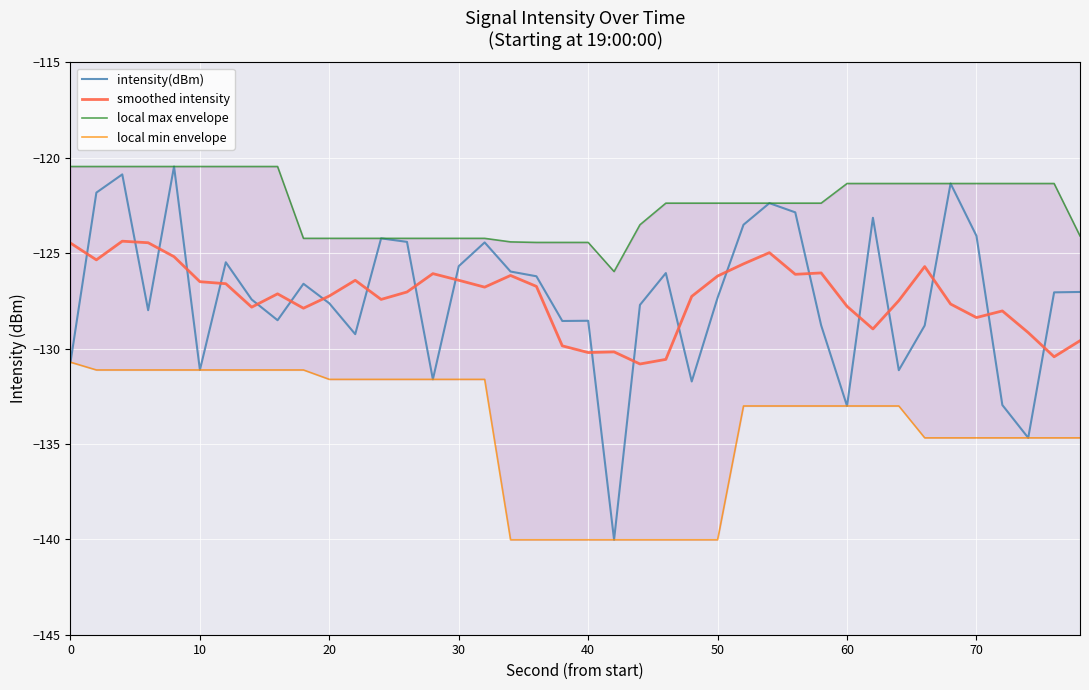

True or false: local min envelope and intensity(dBm) cross at least once.

False